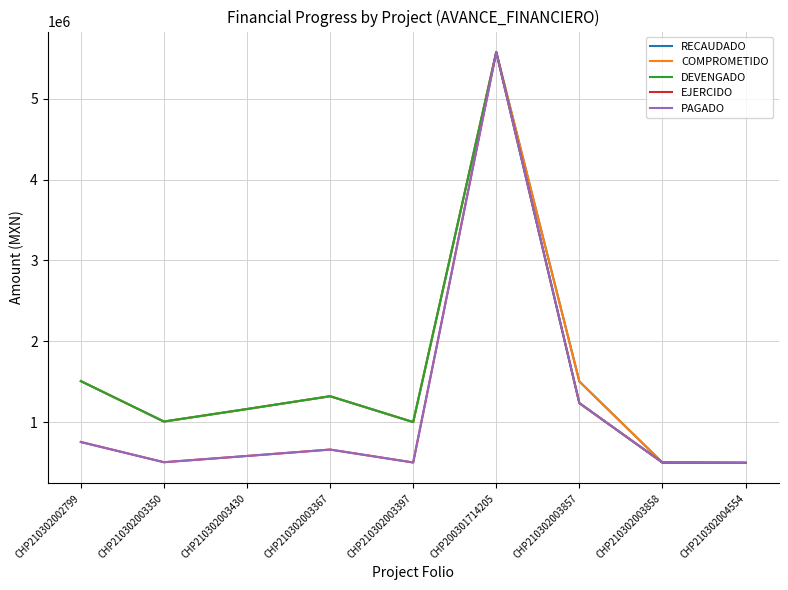

Is this an area chart (filled region under the line)?

No